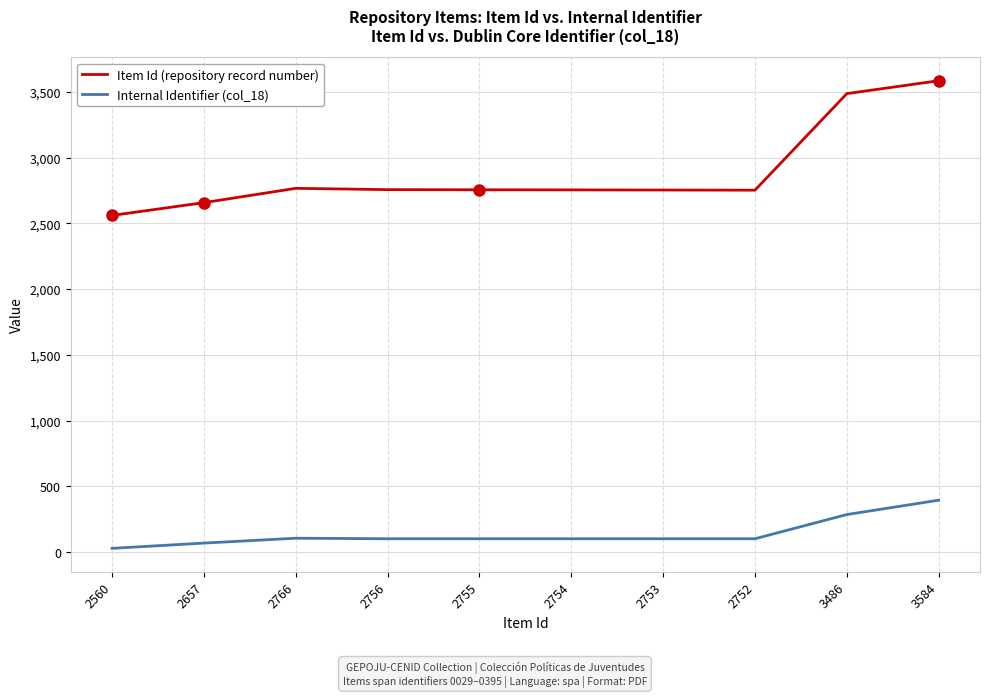

Rank the series at 3584 from highest to lowest value.

Item Id (repository record number), Internal Identifier (col_18)